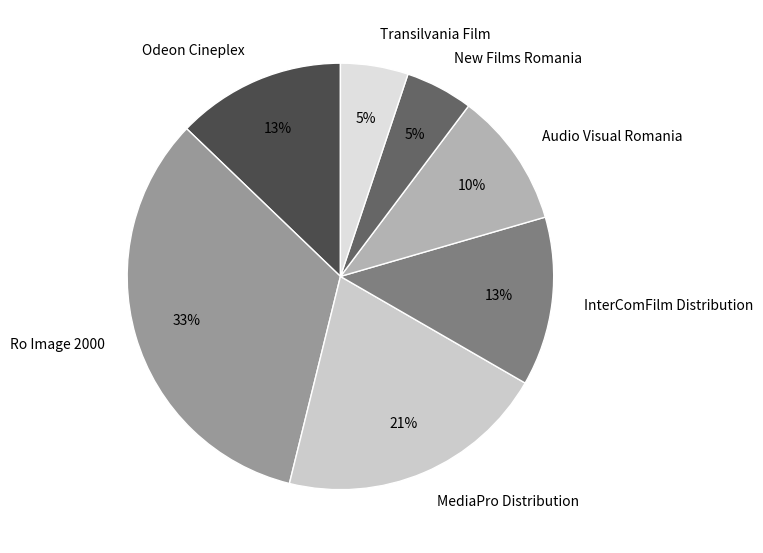

To the nearest percent, what percentage of the pie is New Films Romania?

5%